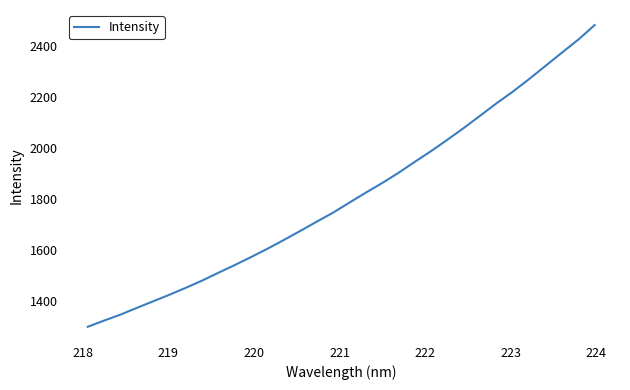

What is the minimum value shown in the chart?

1297.1